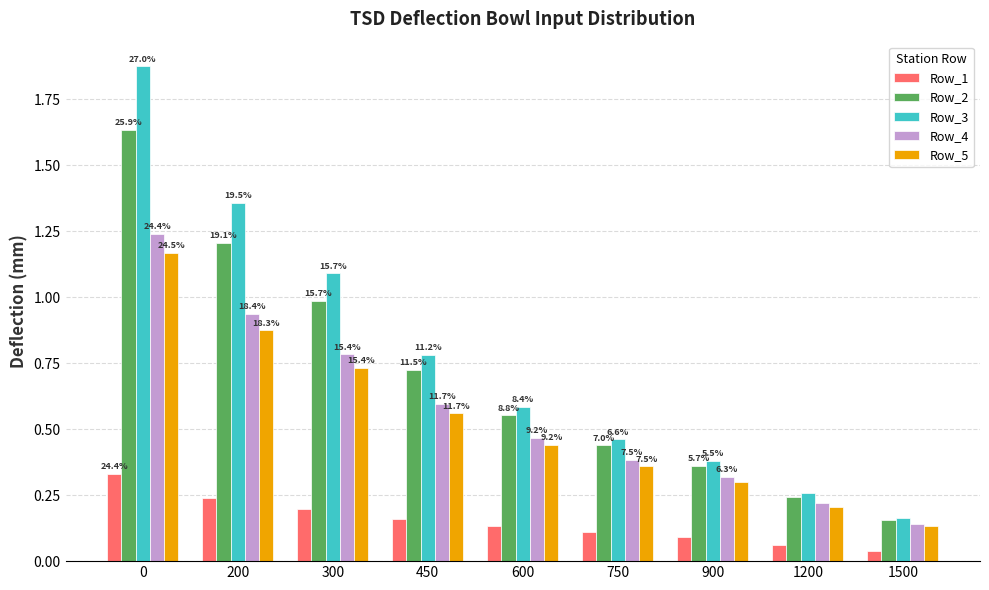

Are the bars grouped side by side (vs. stacked)?

Yes